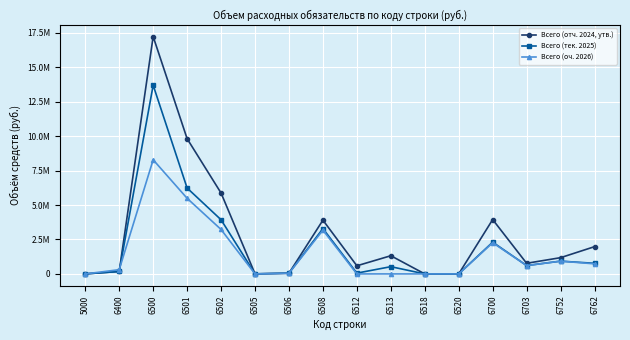

Between 6501 and 6502, which series saw the biggest shift?

Всего (отч. 2024, утв.)